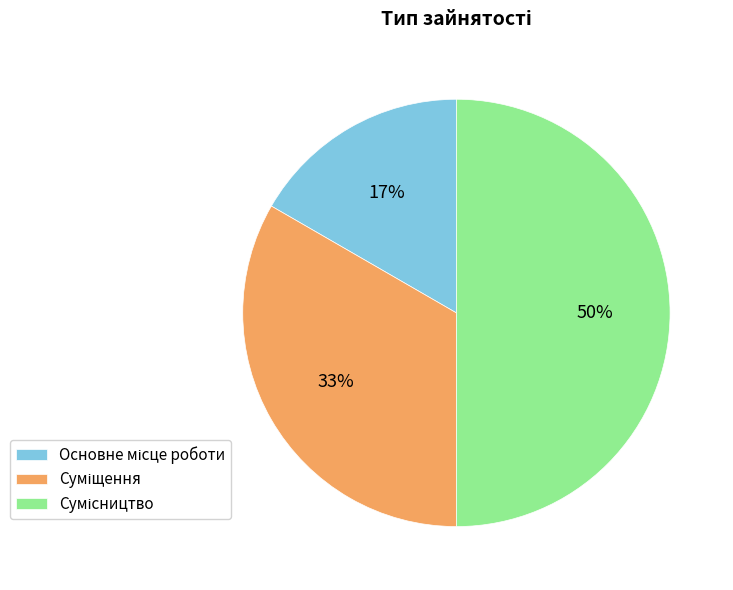

To the nearest percent, what is the difference between the largest and smallest slice percentages?

33%